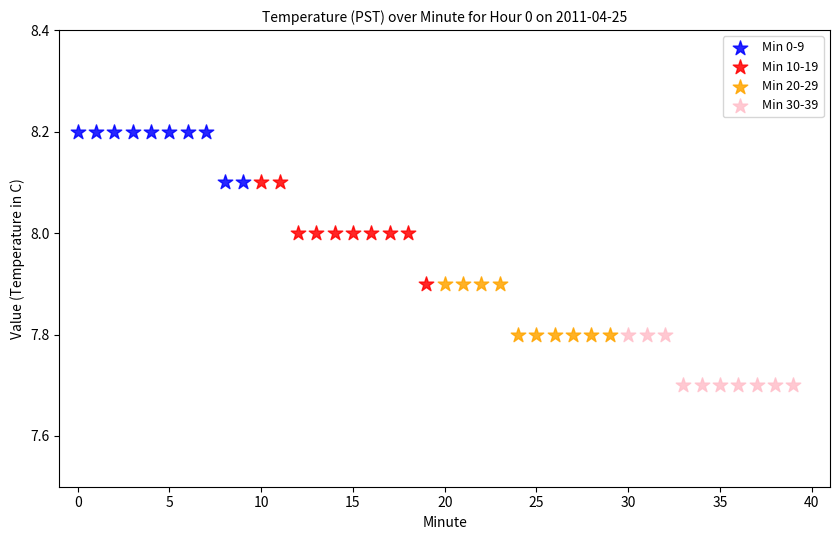

Which series reaches the maximum Y coordinate?

Min 0-9